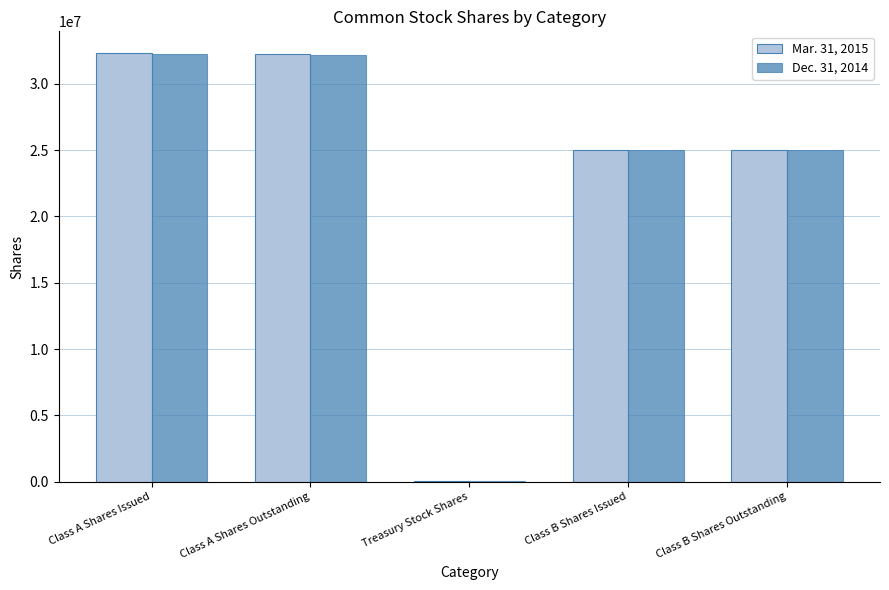

Is it true that Mar. 31, 2015 equals 6706979 at Class A Shares Outstanding?

False